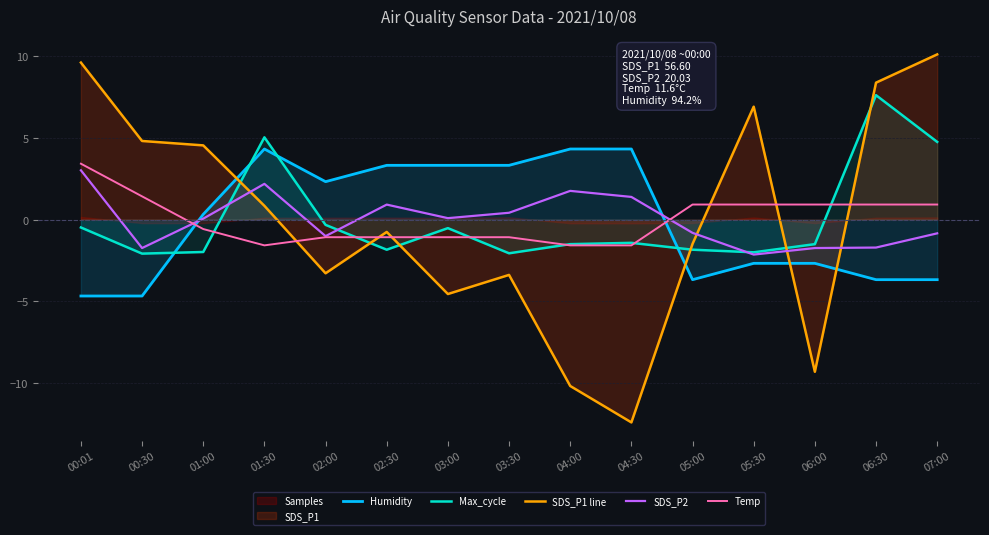

Is it true that Max_cycle equals -0.6 at 02:30?

False